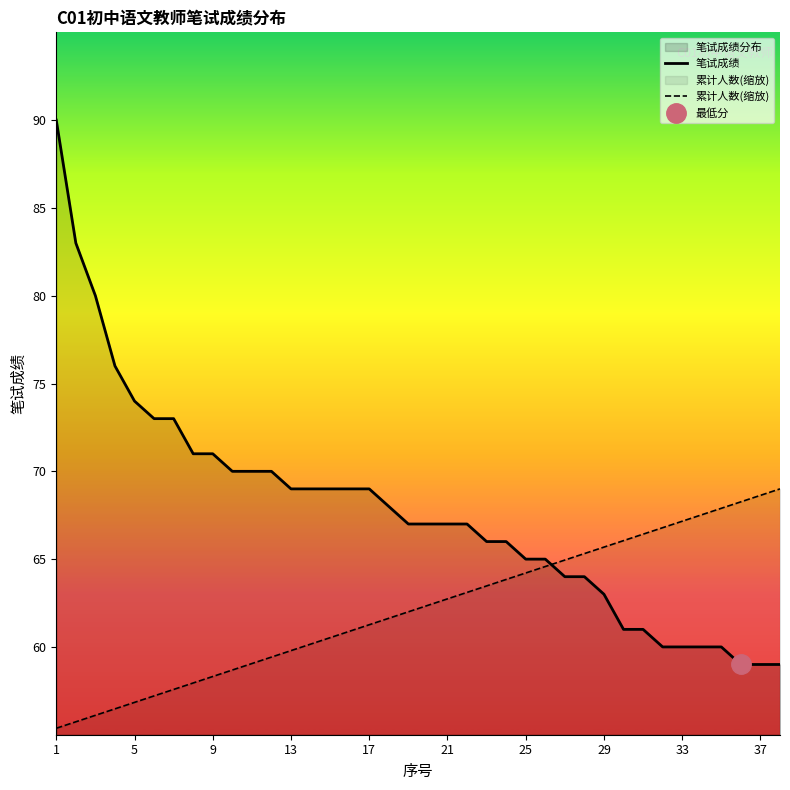

True or false: 累计人数(缩放) has a value of 59.8 at 13.

True